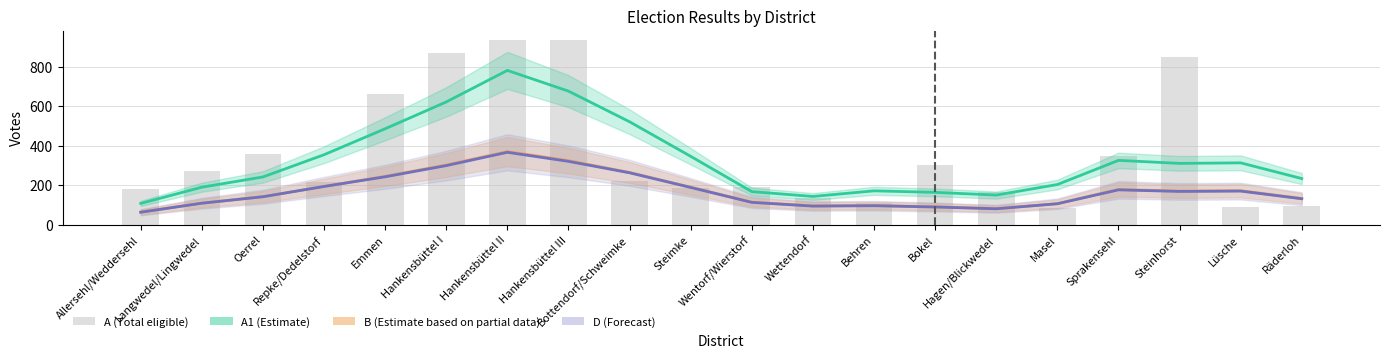

How many data points in D (Forecast) are above 169?

9